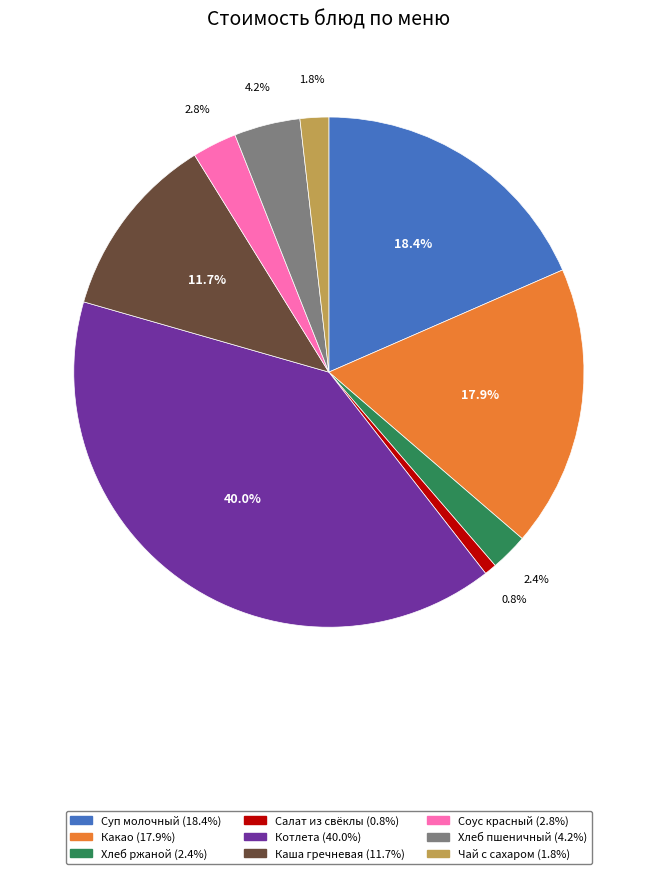

Does any single category account for the majority?

No